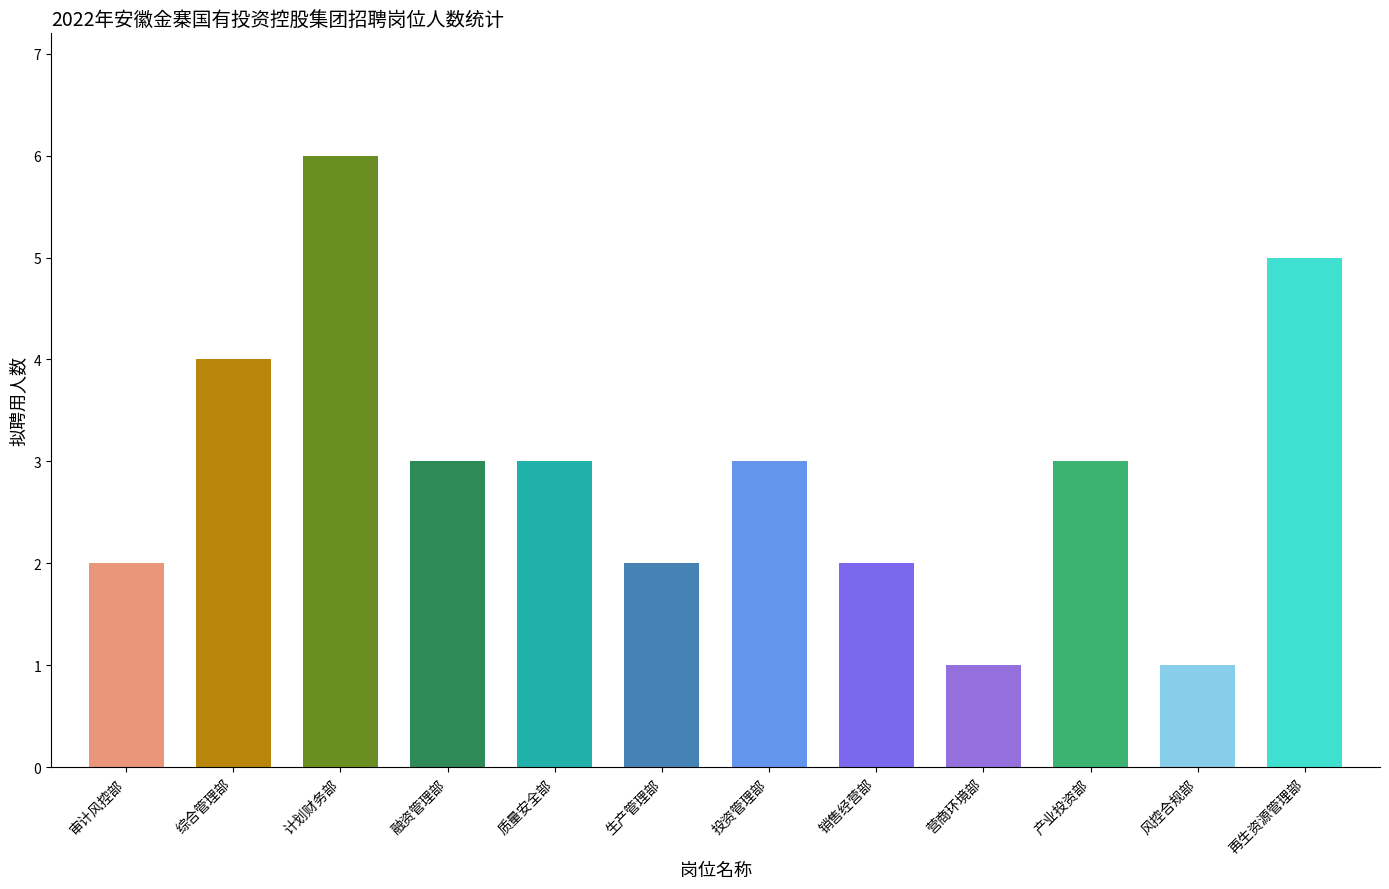

What is the change in value from 计划财务部 to 销售经营部?

-4